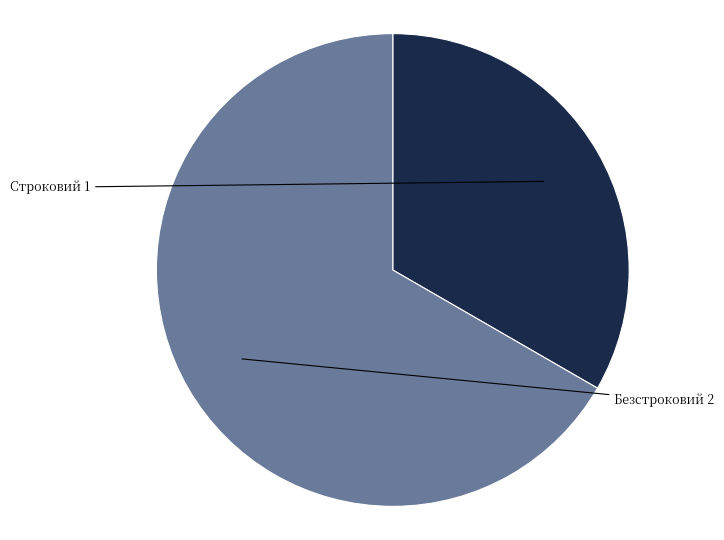

What is the ratio of the value at Безстроковий to the value at Строковий?

2.0